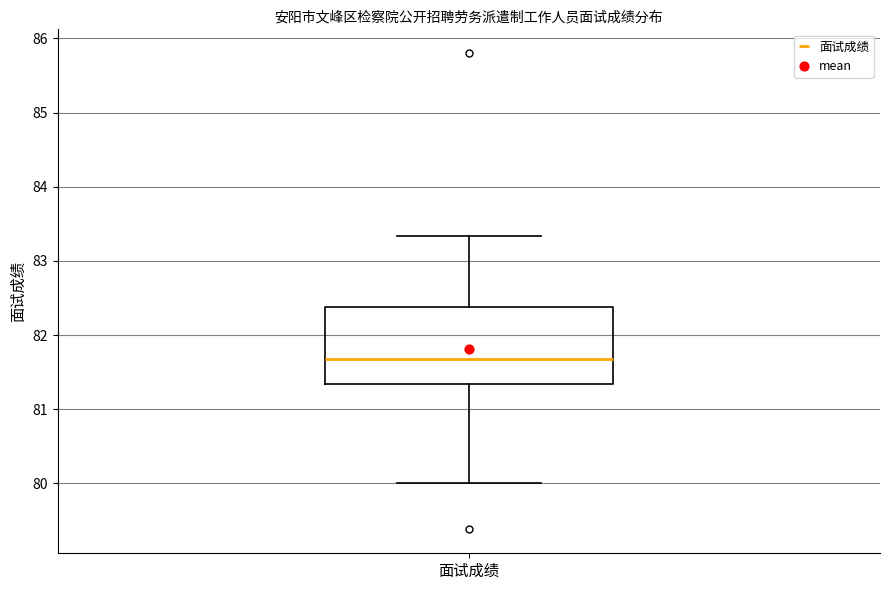

Where is the upper edge of the box for 面试成绩 on the y-axis? The values are not printed on the chart, so give them approximately, as read against the axis.

82.4